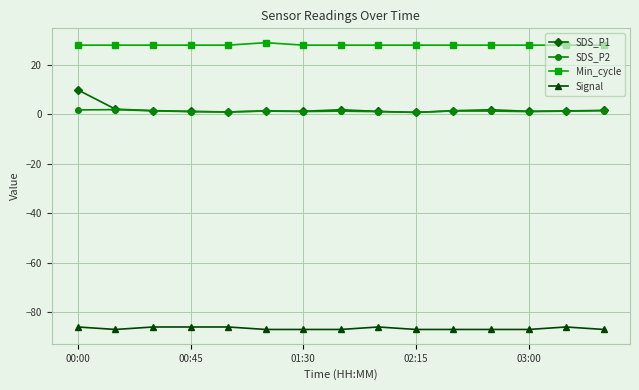

List the series in order of their peak value, lowest first.

Signal, SDS_P2, SDS_P1, Min_cycle